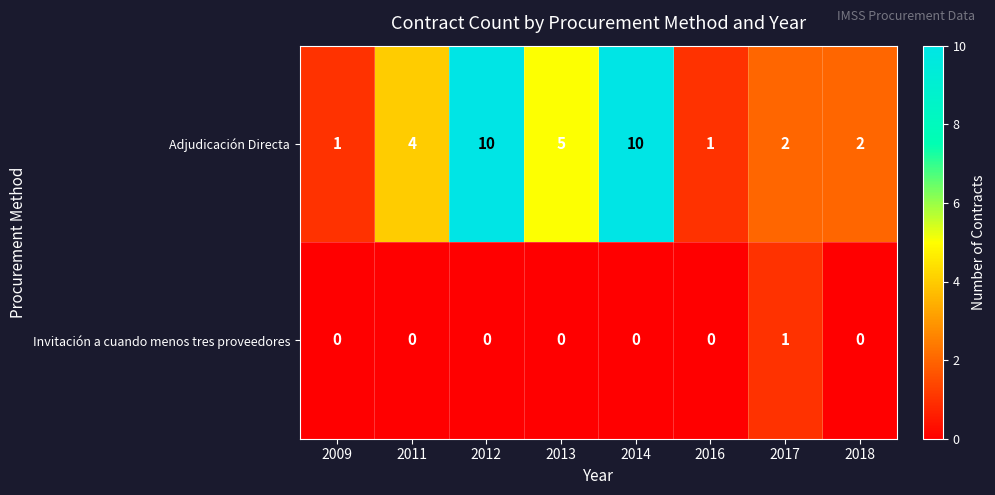

Count the number of data series in this chart.

2